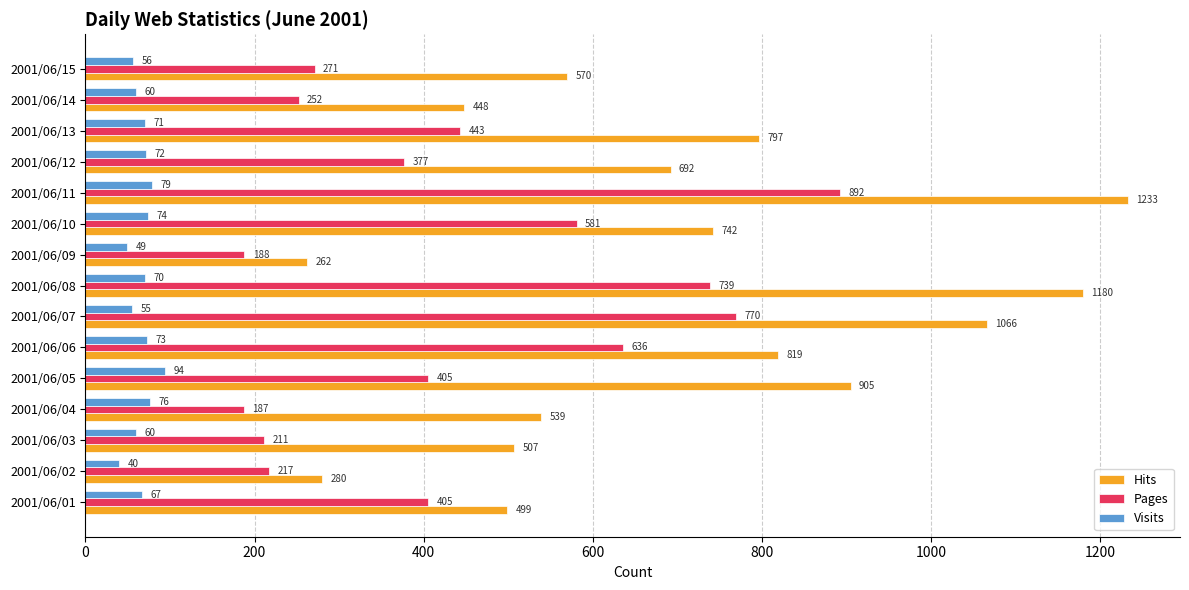

At which label is Pages closest to 539?

2001/06/10